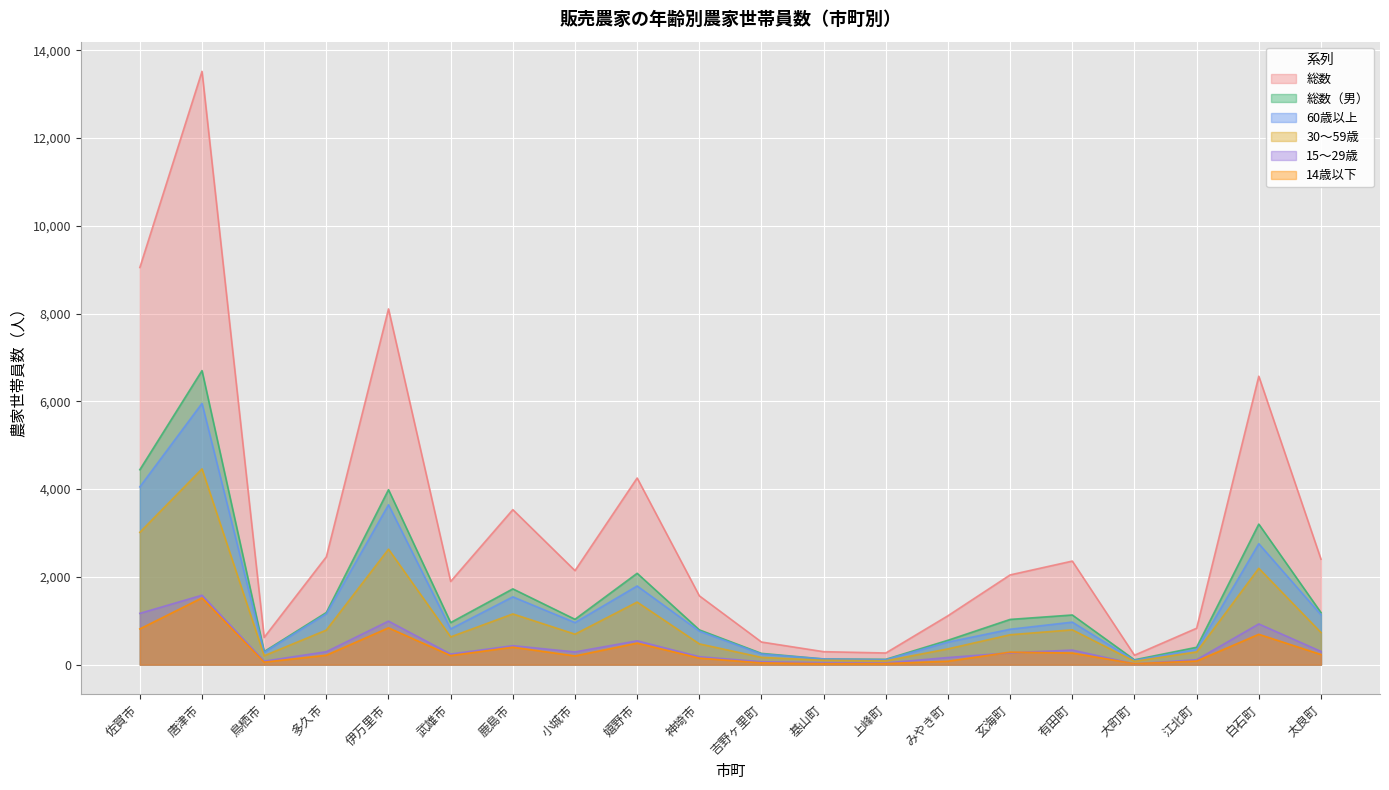

Count the number of categories in the chart.

20